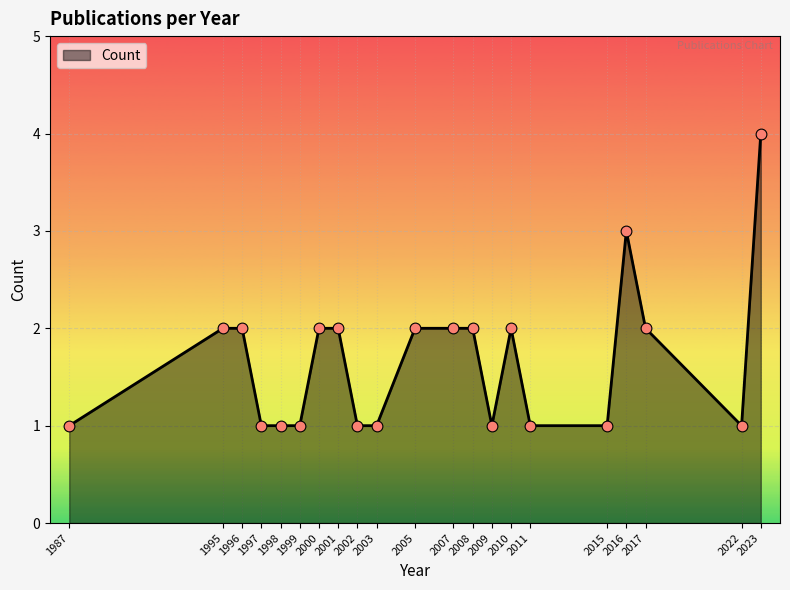

Which has a higher value, 2001 or 1987?

2001